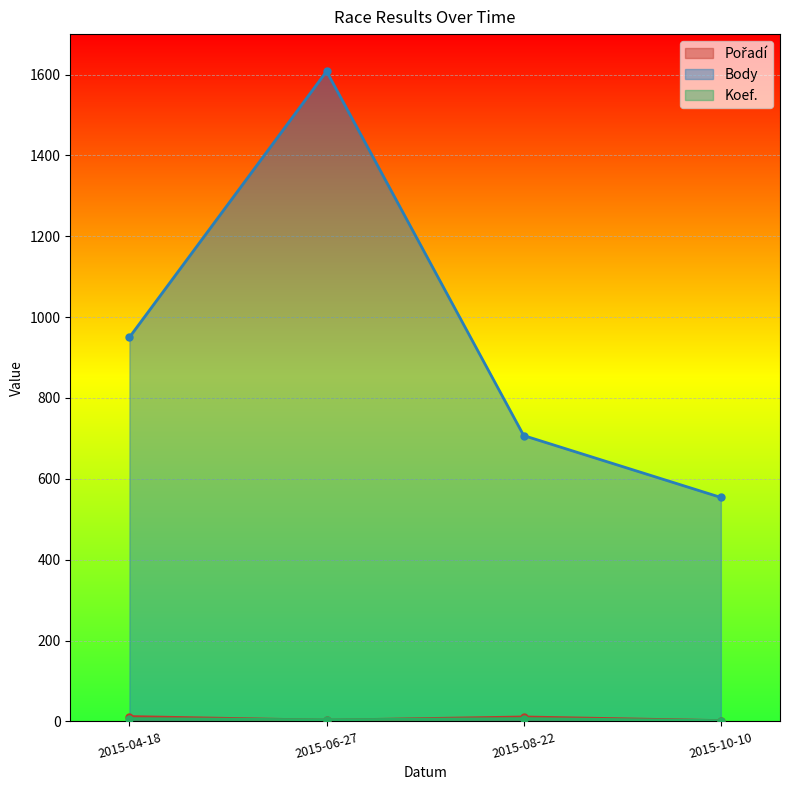

Where is Pořadí nearest to the value 7?

2015-06-27